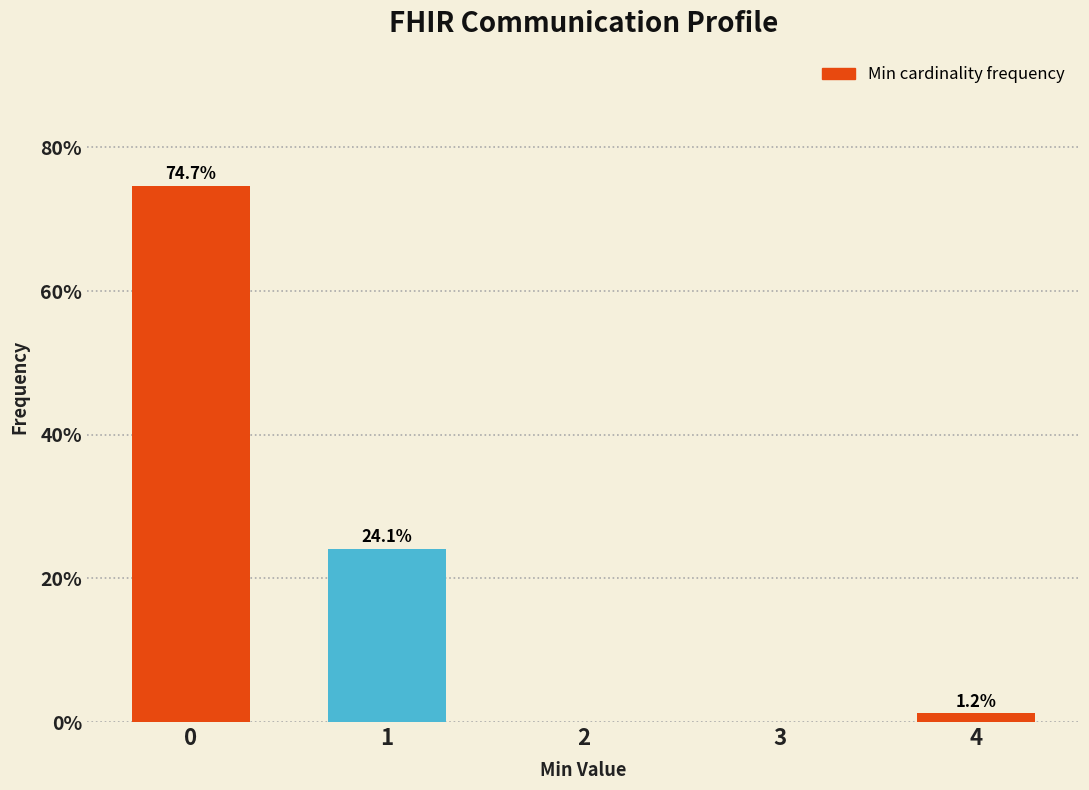

Reading right to left, list all the values displayed in this chart.

4=1.2	3=0.0	2=0.0	1=24.1	0=74.7